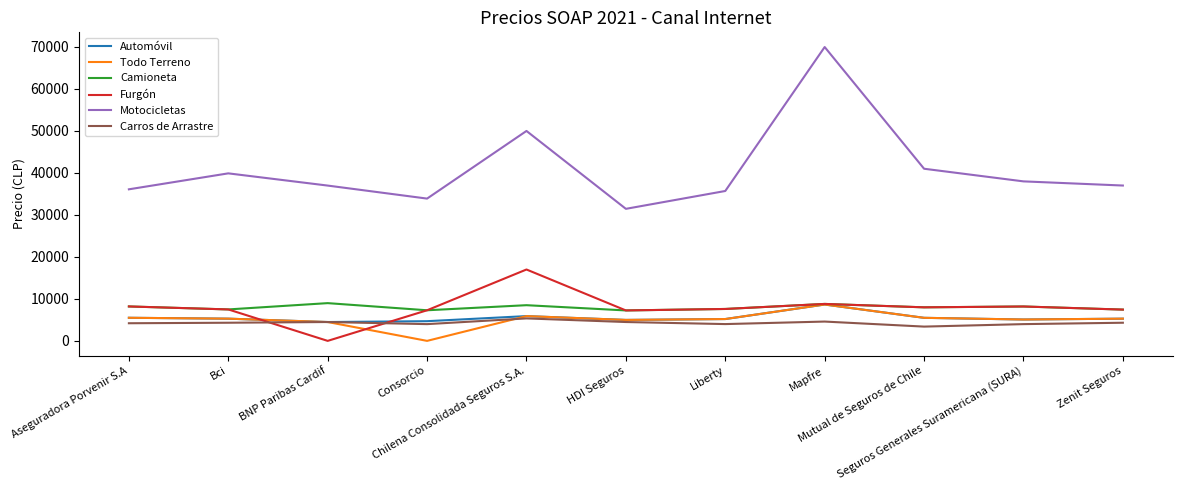

Which series has the largest total across all categories?

Motocicletas